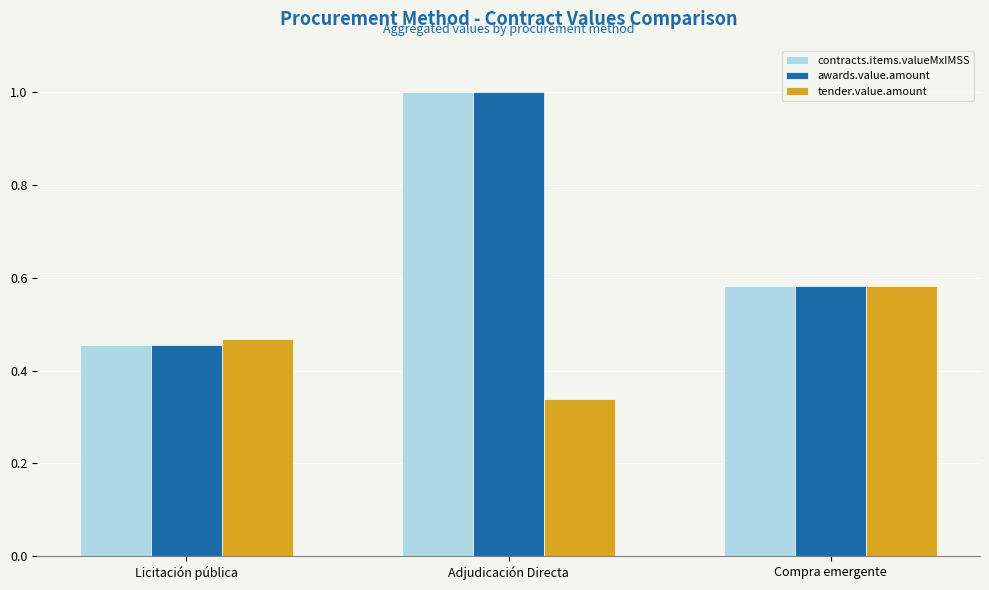

At which label is contracts.items.valueMxIMSS closest to 0?

Licitación pública